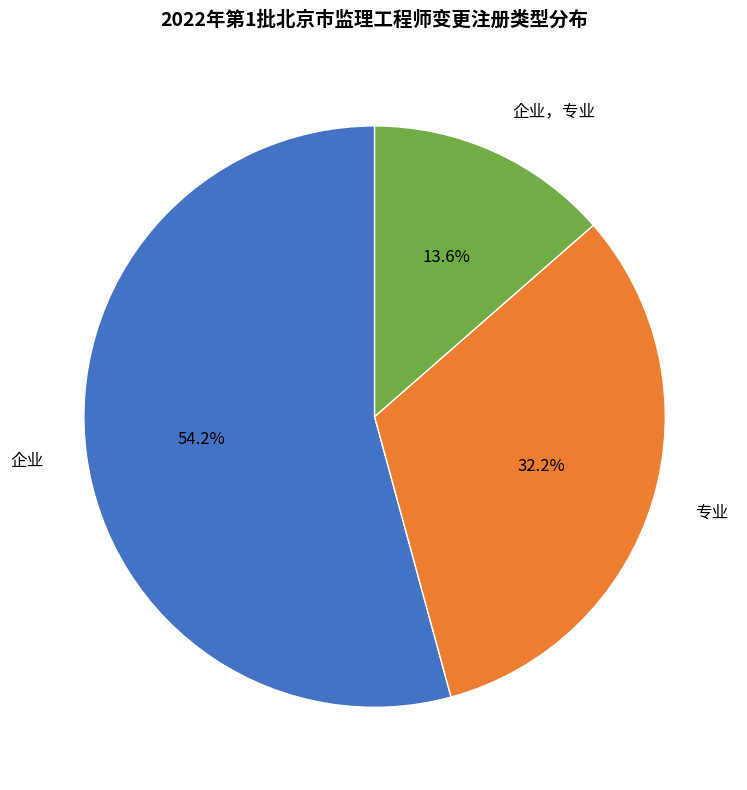

How much of the chart is everything except 企业，专业?

86.4%